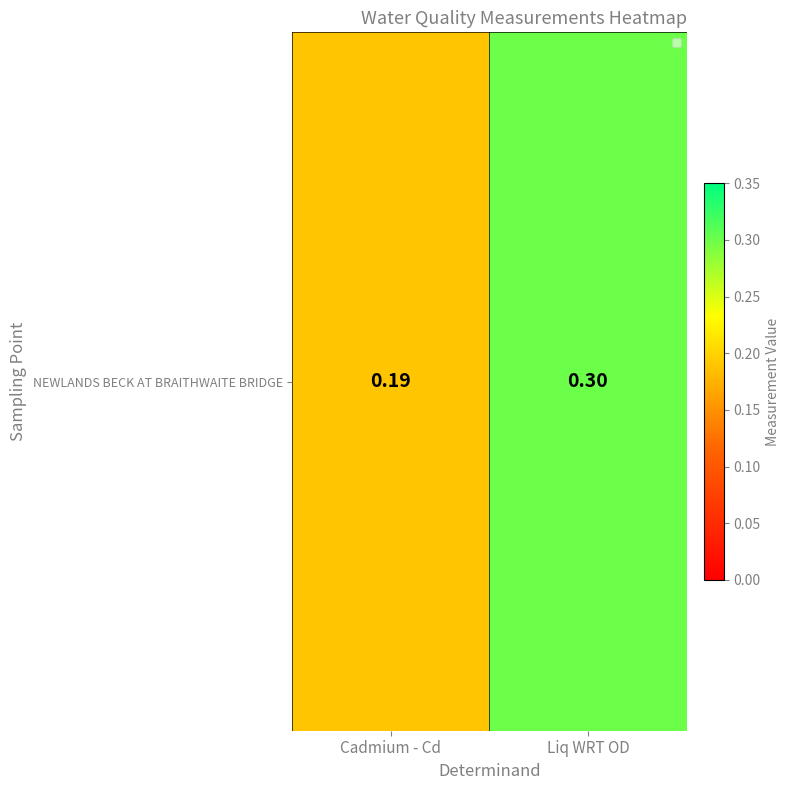

Reading left to right, extract all data points from this chart.

Cadmium - Cd=0.2	Liq WRT OD=0.3